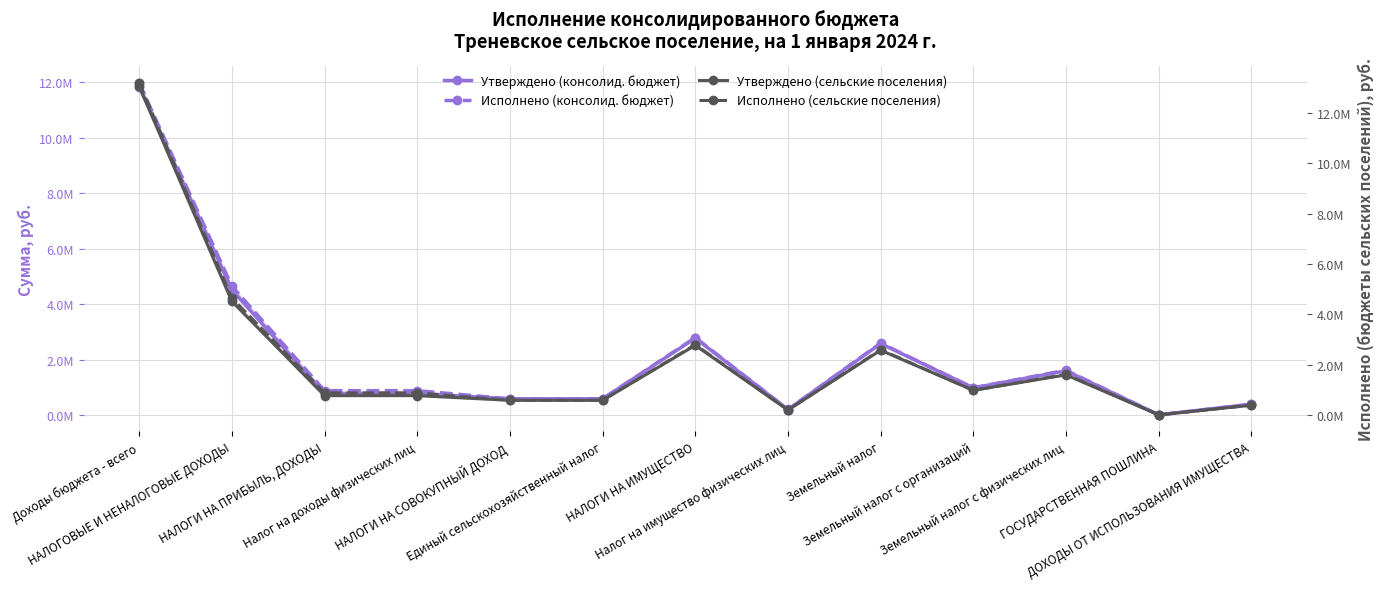

What is the sum of the Исполнено (консолид. бюджет) values at Доходы бюджета - всего and Земельный налог с организаций?

12954812.3